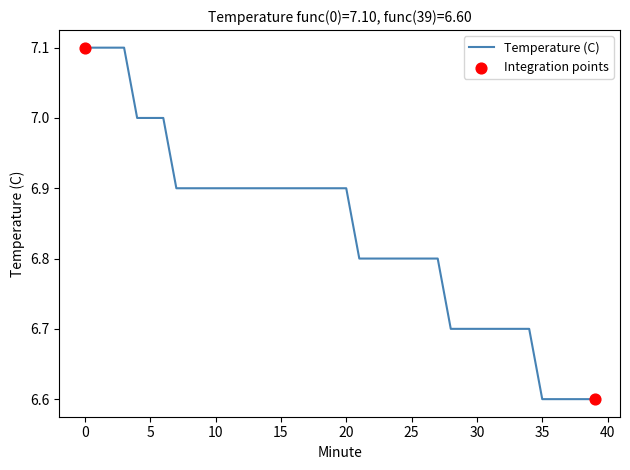

What is the smallest value displayed?

6.6